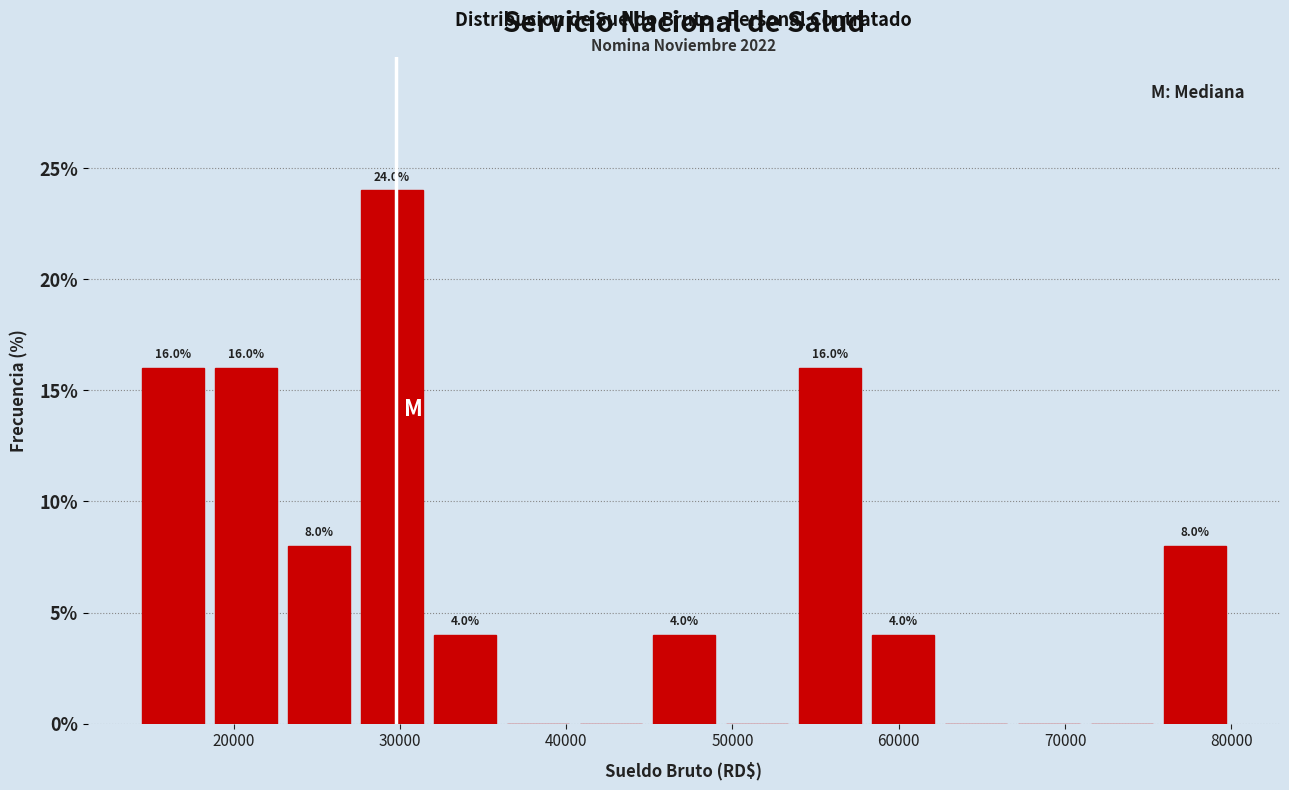

Over which range of the x-axis is the bar tallest?

27000 to 32000